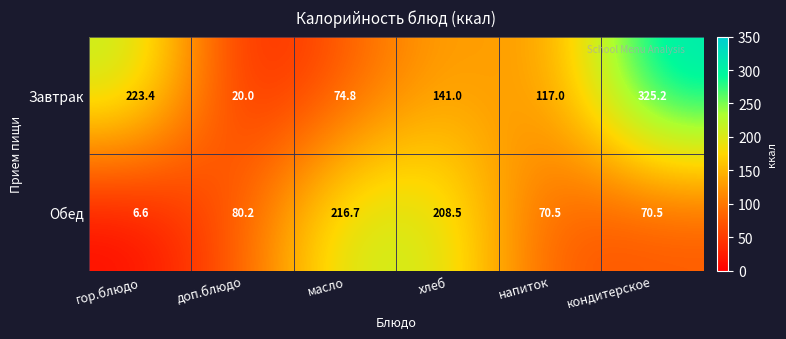

Between гор.блюдо and масло, which series saw the biggest shift?

Обед